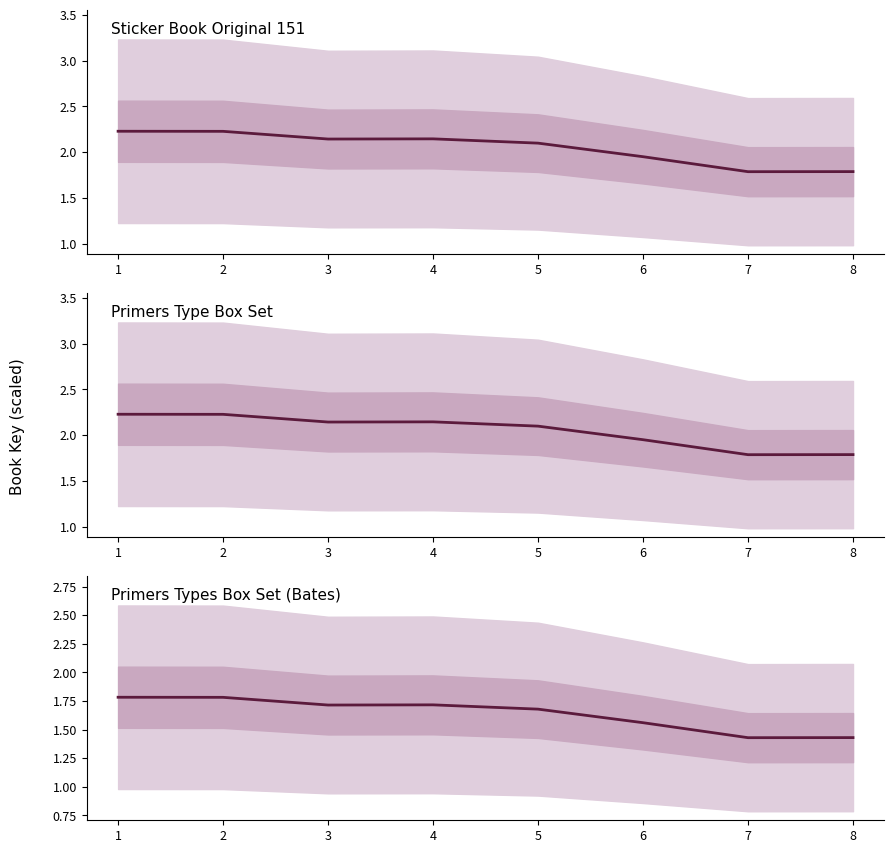

How many Primers Types Box Set (Bates) values are between 1 and 2?

8